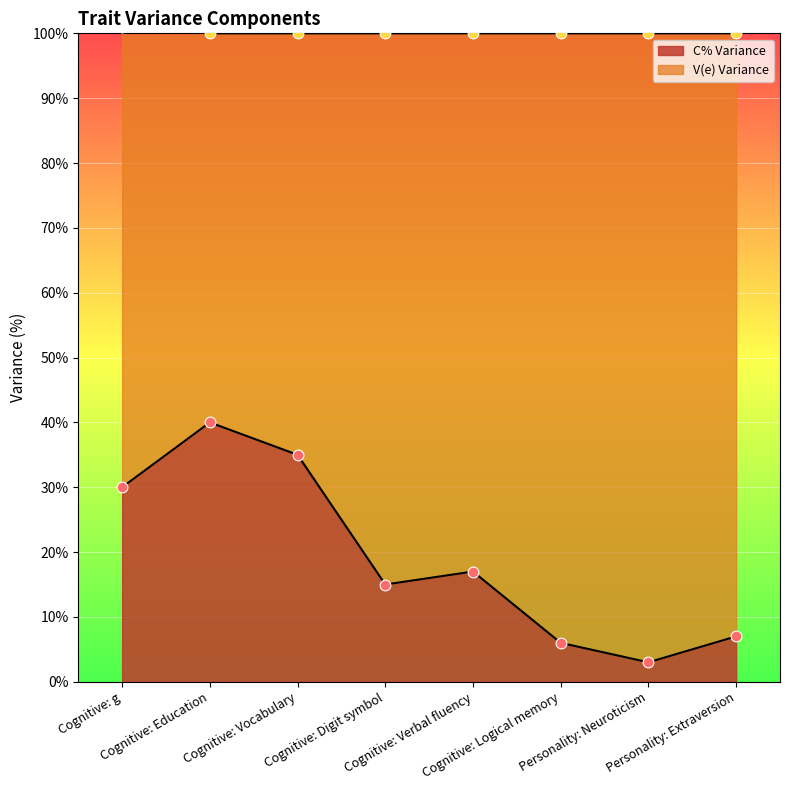

Which series has the largest Y range (max minus min)?

C% Variance